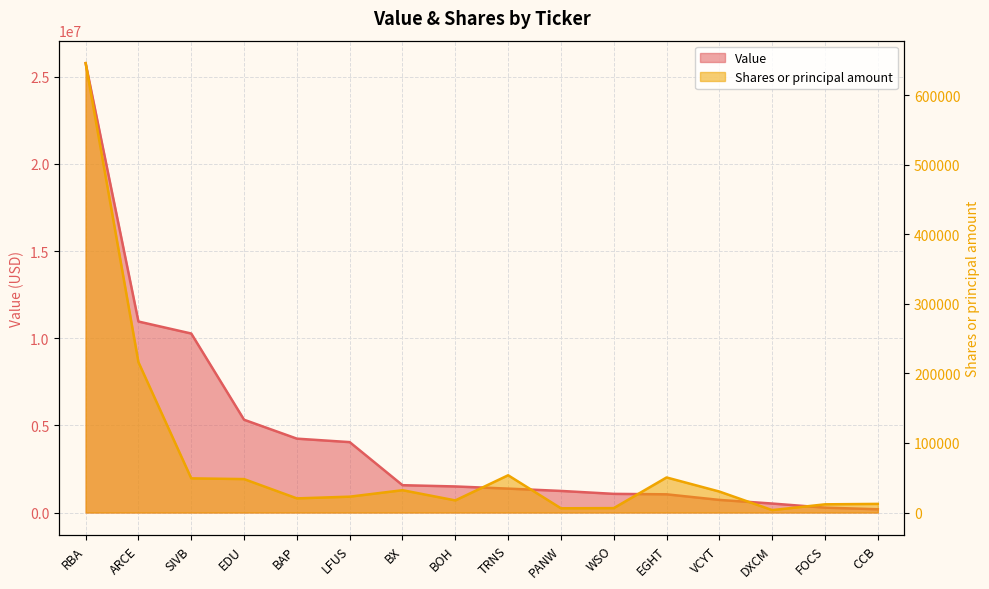

Reading left to right, extract all data points from this chart.

Value: RBA=25778000	ARCE=10956000	SIVB=10267000	EDU=5322000	BAP=4237000	LFUS=4038000	BX=1567000	BOH=1495000	TRNS=1371000	PANW=1238000	WSO=1070000	EGHT=1044000	VCYT=723000	DXCM=515000	FOCS=280000	CCB=187000
Shares or principal amount: RBA=646076	ARCE=216139	SIVB=49135	EDU=48050	BAP=20325	LFUS=22775	BX=32075	BOH=17400	TRNS=53543	PANW=6075	WSO=6325	EGHT=50400	VCYT=30126	DXCM=3450	FOCS=11775	CCB=12400